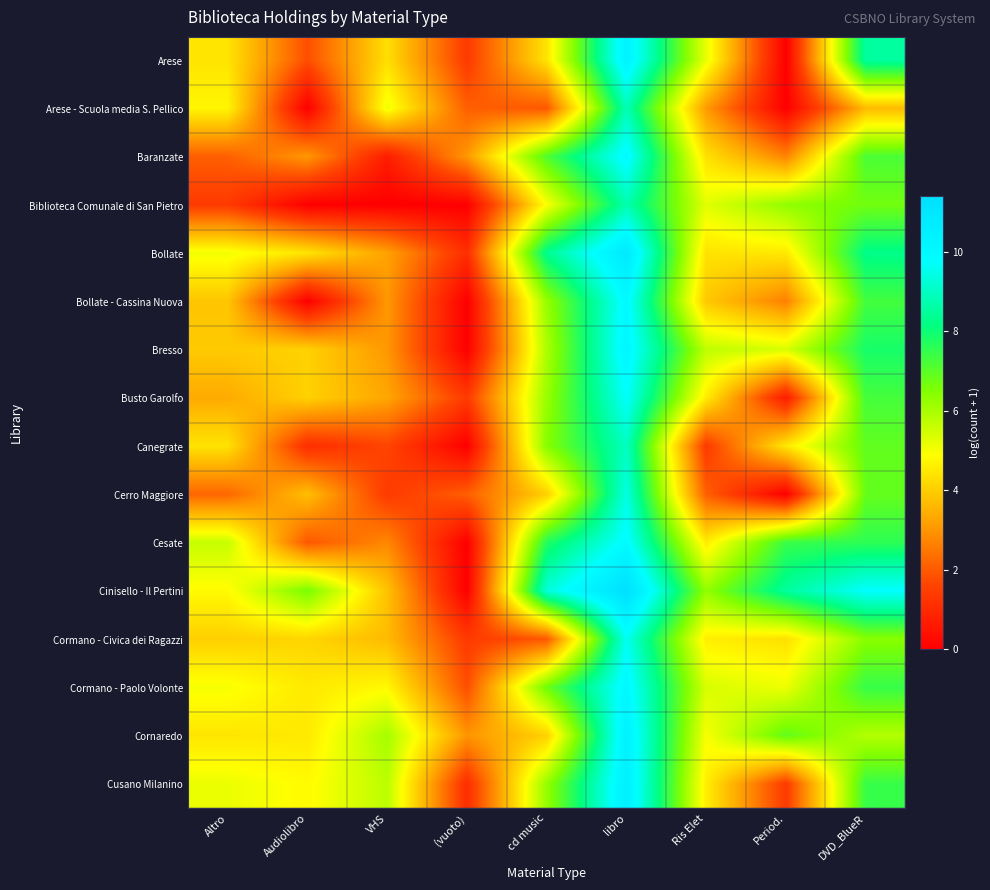

At how many categories does at least one series exceed 8?

4